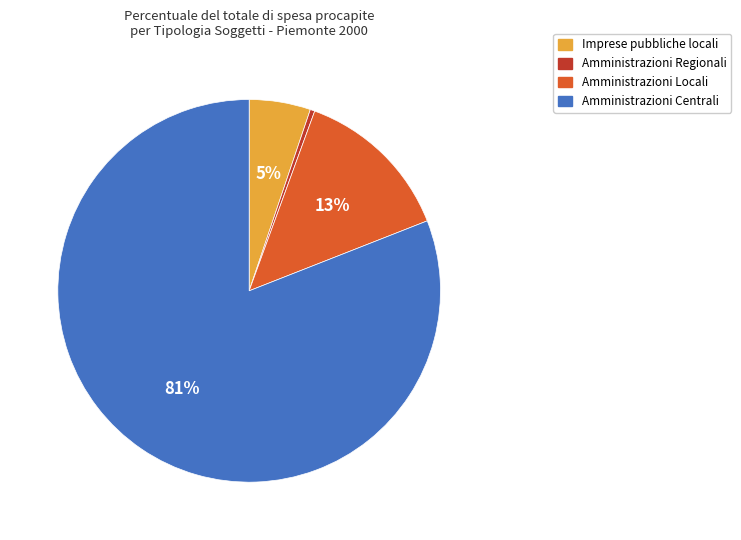

Which category has the smallest portion of the pie?

Amministrazioni Regionali